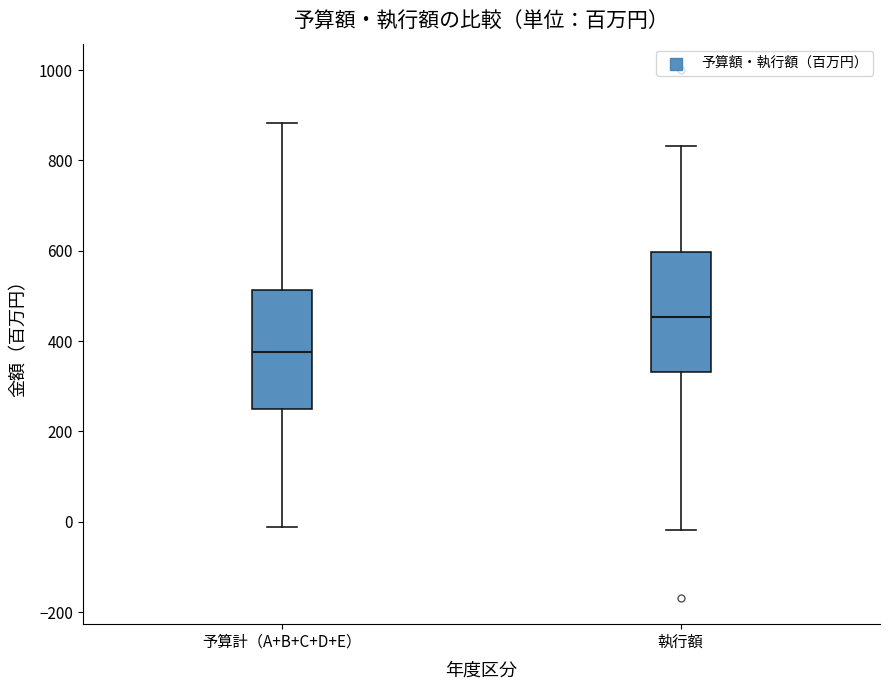

Which box's median line is the highest?

執行額